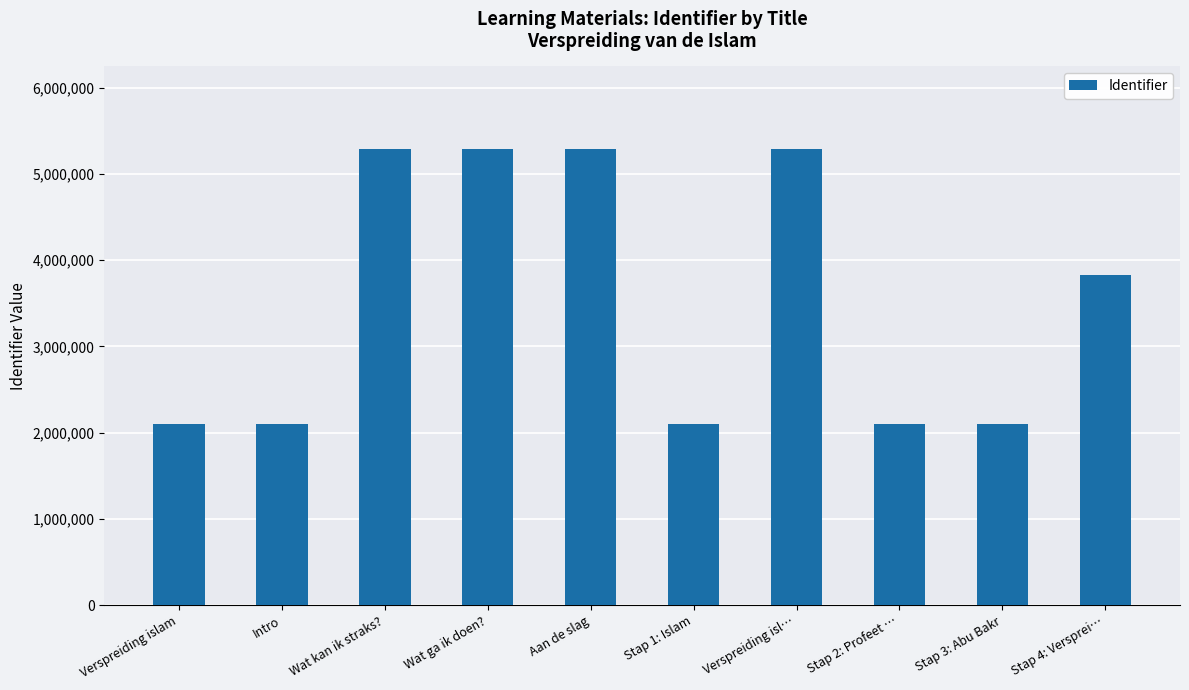

Is it true that the value at Intro is 2096534?

True